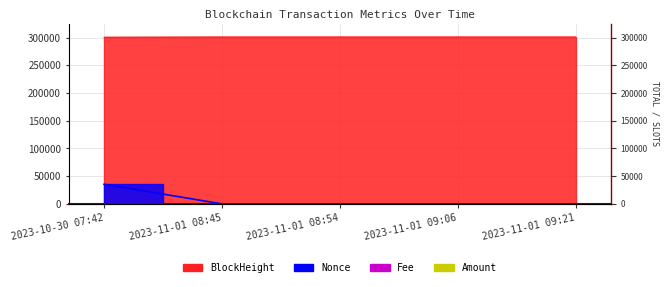

Which series has the widest spread of values?

Nonce